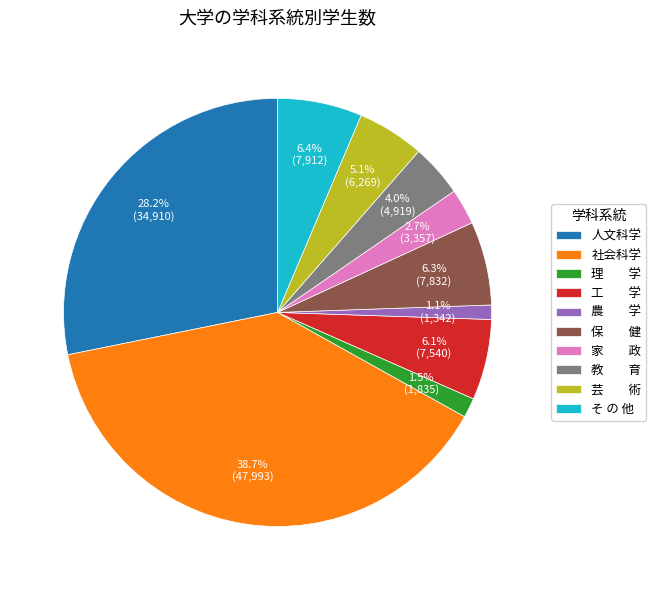

Which slice is the largest?

社会科学